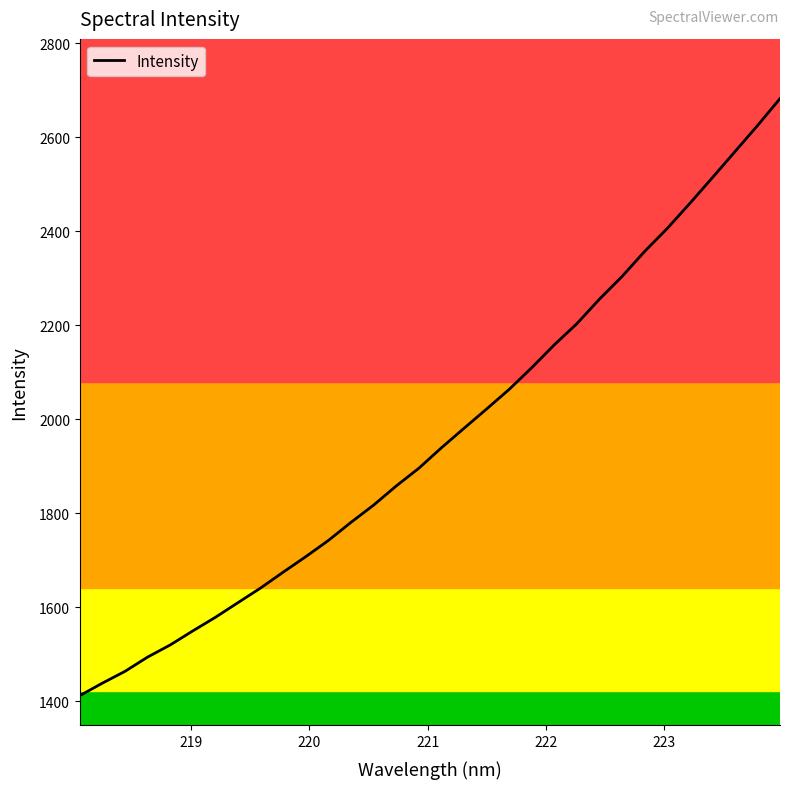

How many categories are shown in the chart?

32